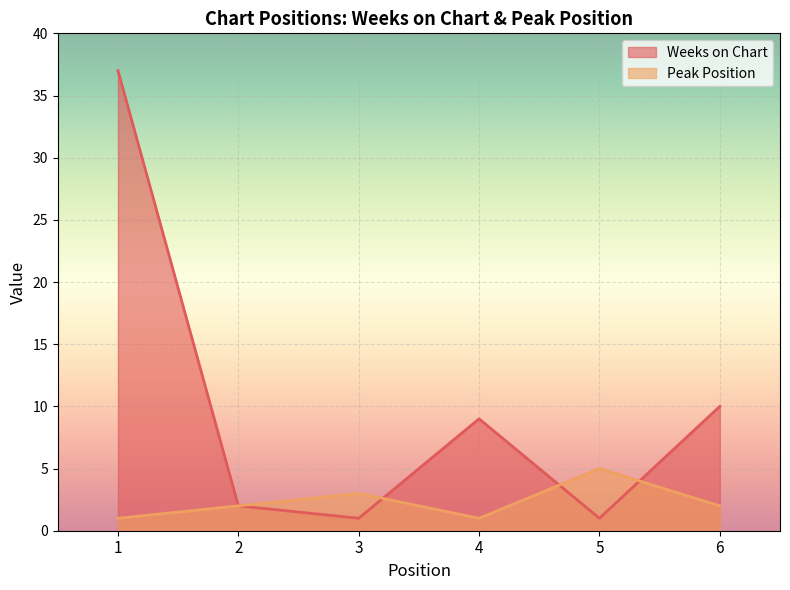

At which category does the chart reach its peak across all series?

1